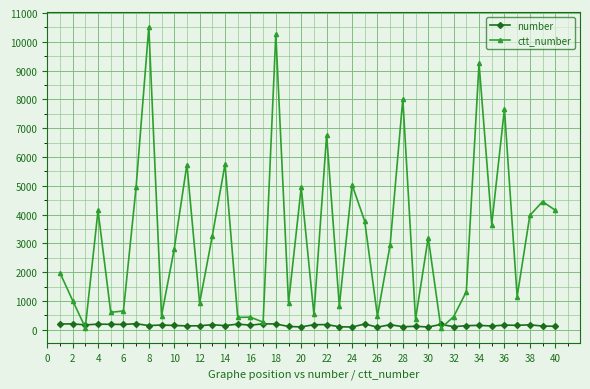

Rank the series by their maximum value, from lowest to highest.

number, ctt_number